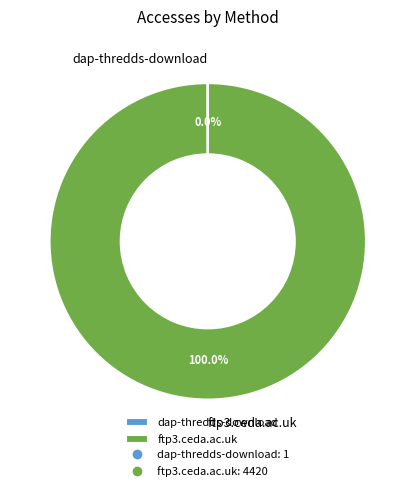

What is the largest slice in the pie chart?

ftp3.ceda.ac.uk